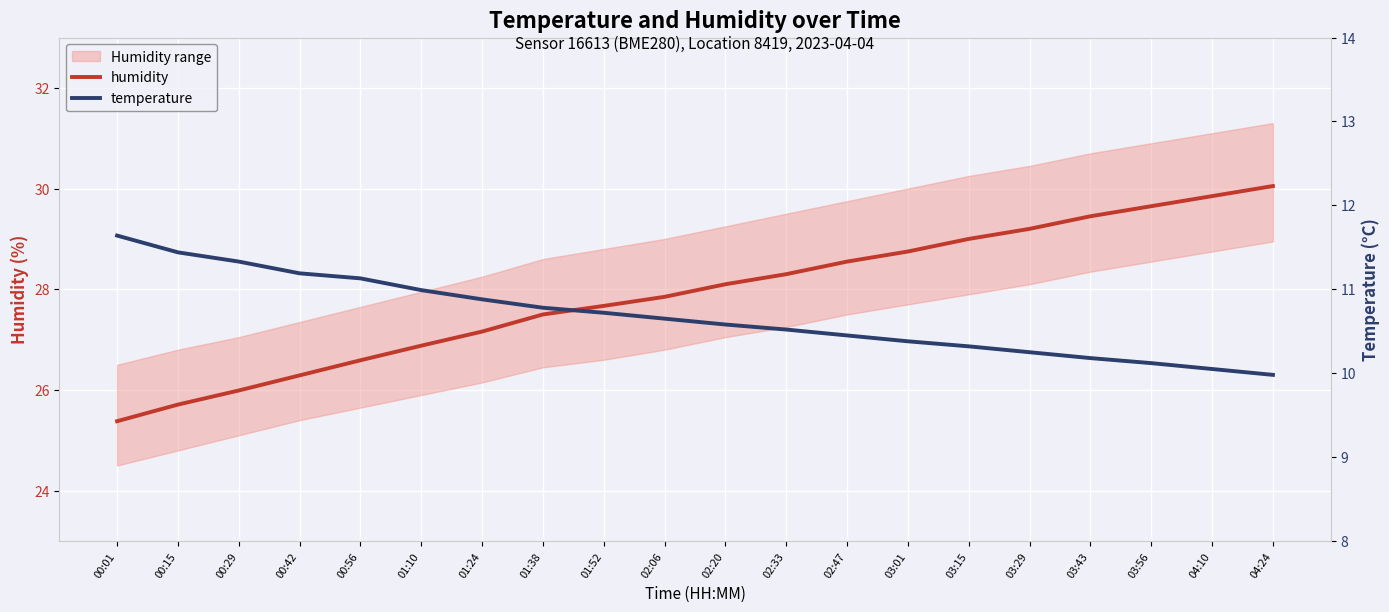

Is it true that humidity equals 15.2 at 00:42?

False